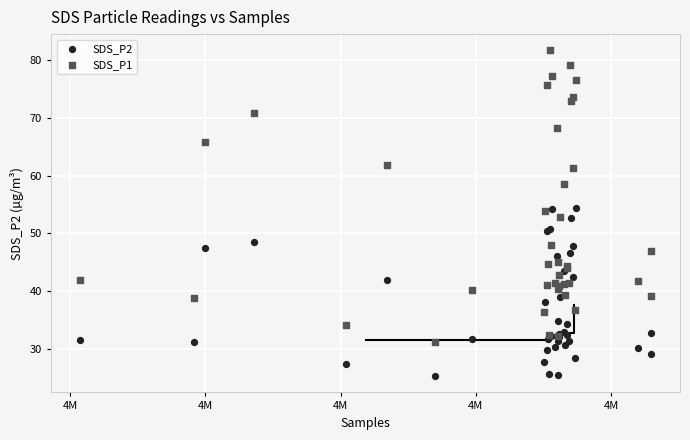

Which series has the largest Y range (max minus min)?

SDS_P1